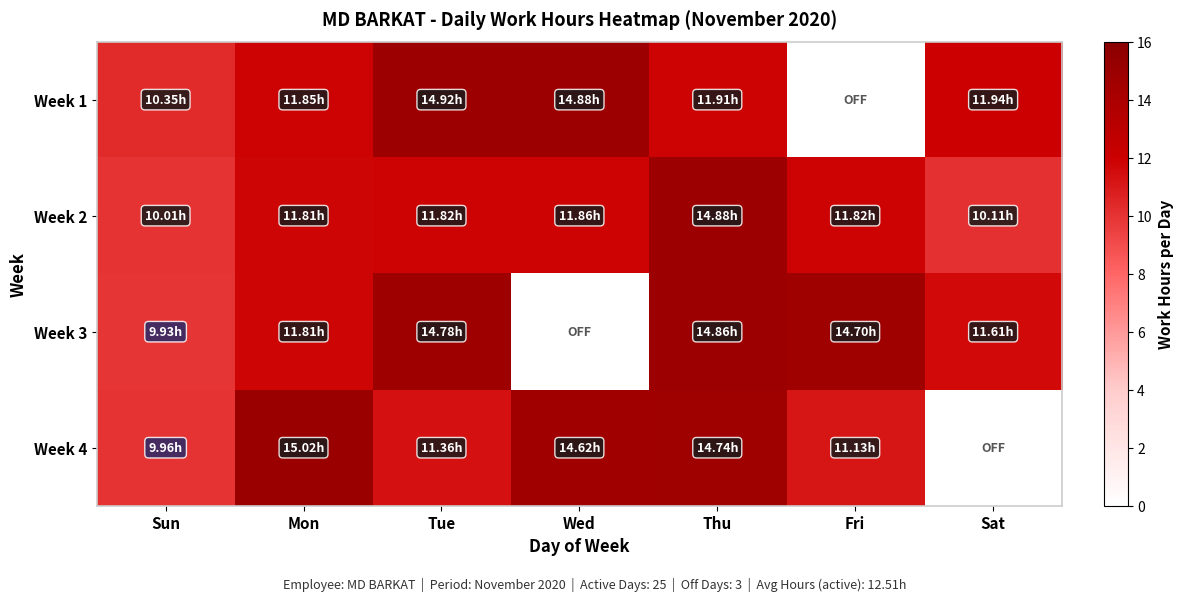

Reading left to right, list all the values displayed in this chart.

Week 1: Sun=10.3	Mon=11.8	Tue=14.9	Wed=14.9	Thu=11.9	Fri=0.0	Sat=11.9
Week 2: Sun=10.0	Mon=11.8	Tue=11.8	Wed=11.9	Thu=14.9	Fri=11.8	Sat=10.1
Week 3: Sun=9.9	Mon=11.8	Tue=14.8	Wed=0.0	Thu=14.9	Fri=14.7	Sat=11.6
Week 4: Sun=10.0	Mon=15.0	Tue=11.4	Wed=14.6	Thu=14.7	Fri=11.1	Sat=0.0